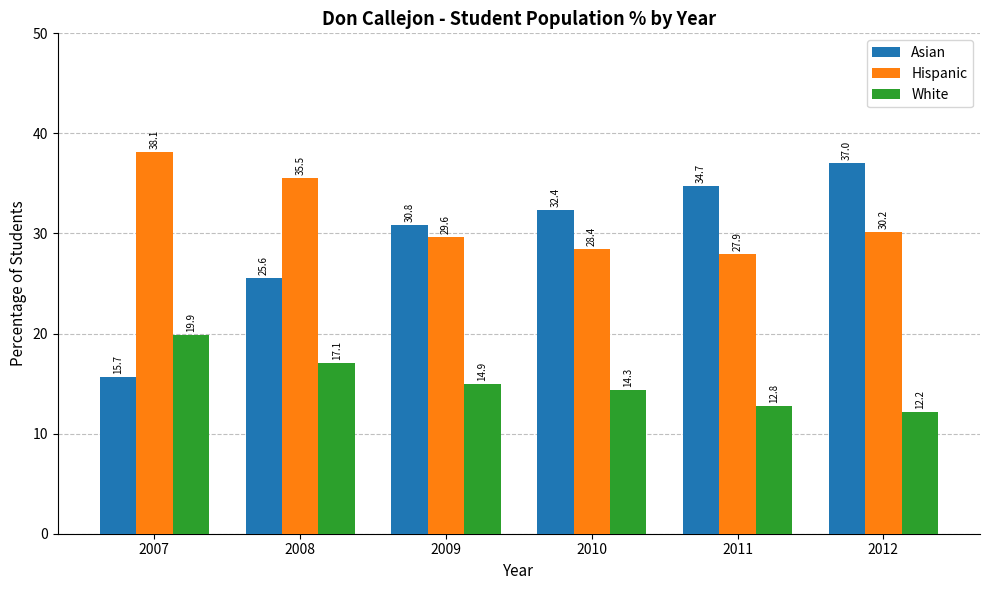

What is the value of the White bar at the 5th from the left?

12.8